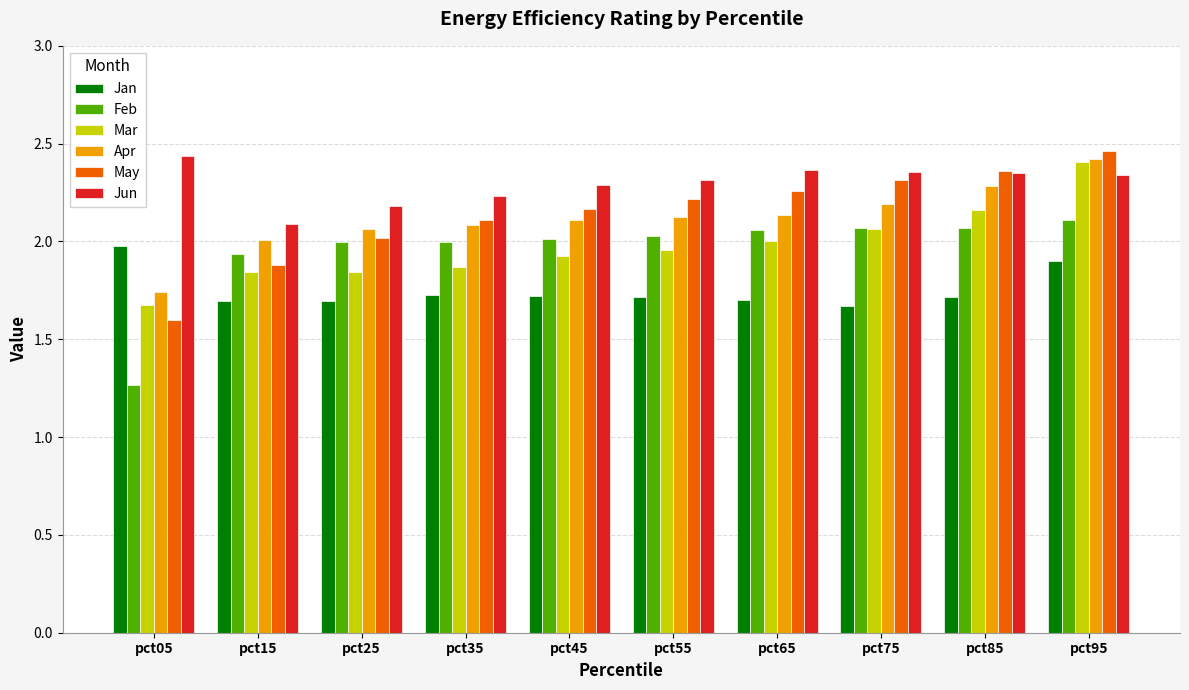

What is the difference between the maximum and minimum values in the Mar series?

0.7